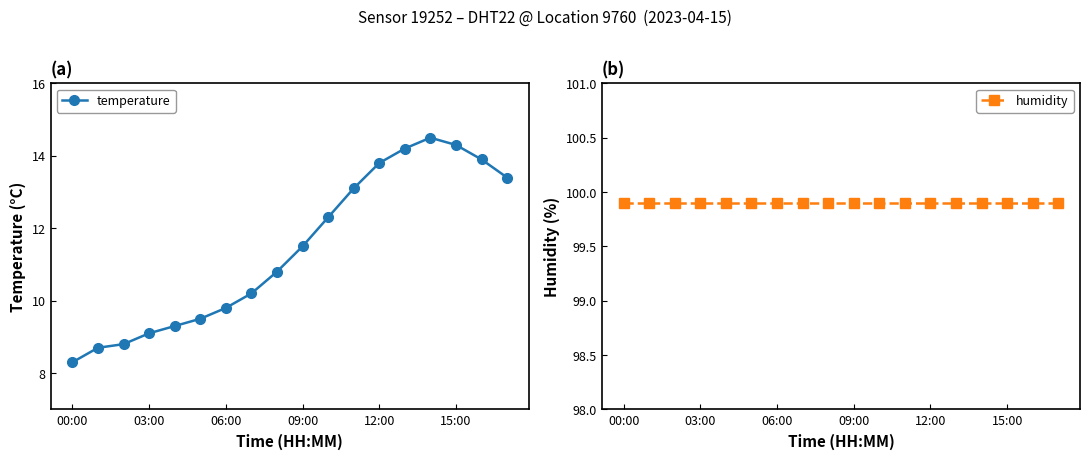

True or false: temperature has more than 0 points higher than both neighbors.

True